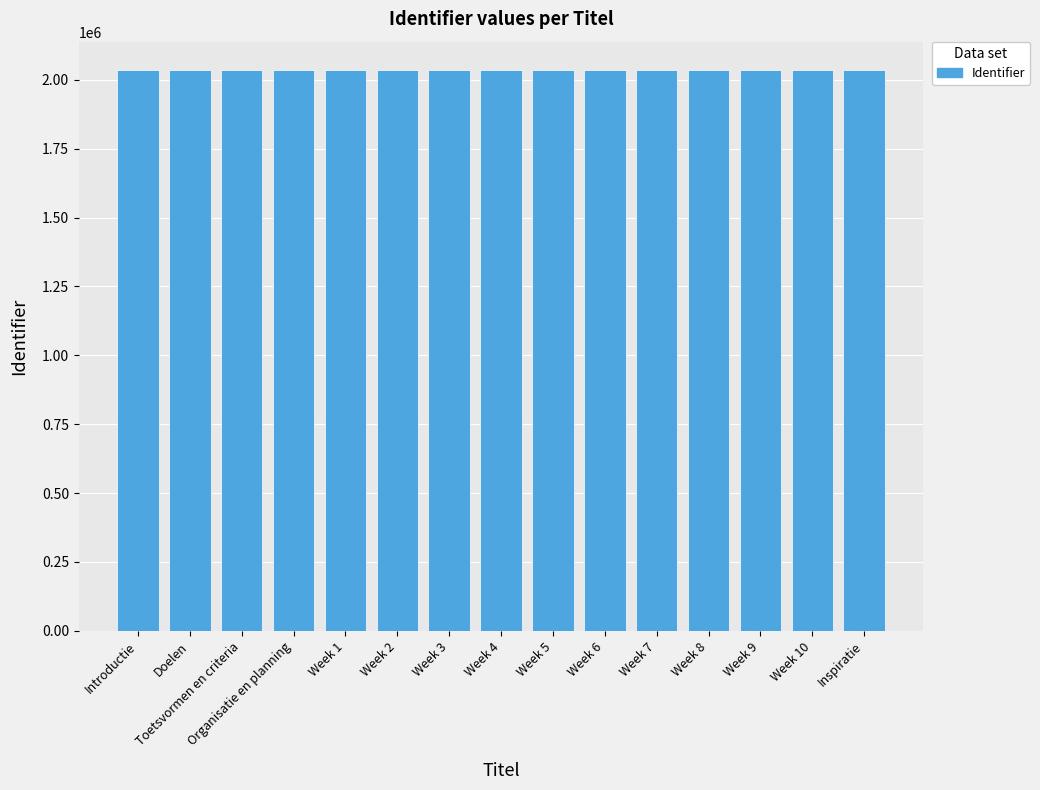

What is the difference between the second highest and second lowest values?

23